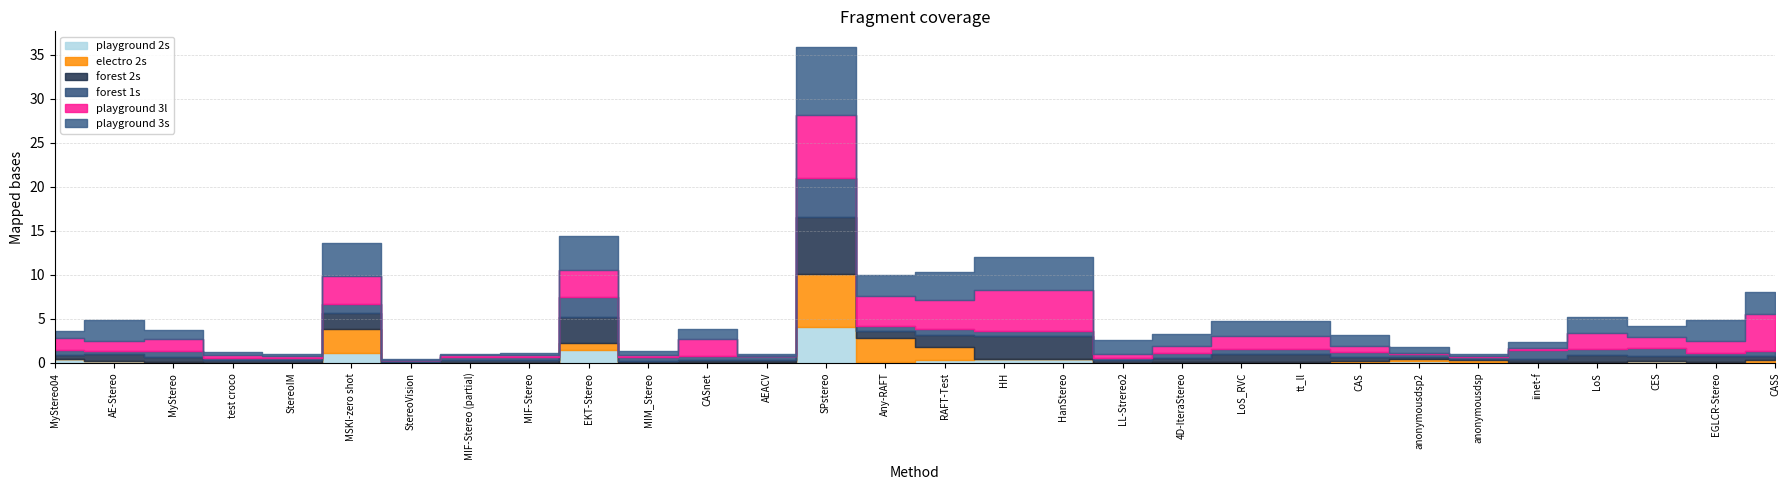

Which series has the largest range (max minus min)?

playground 3s